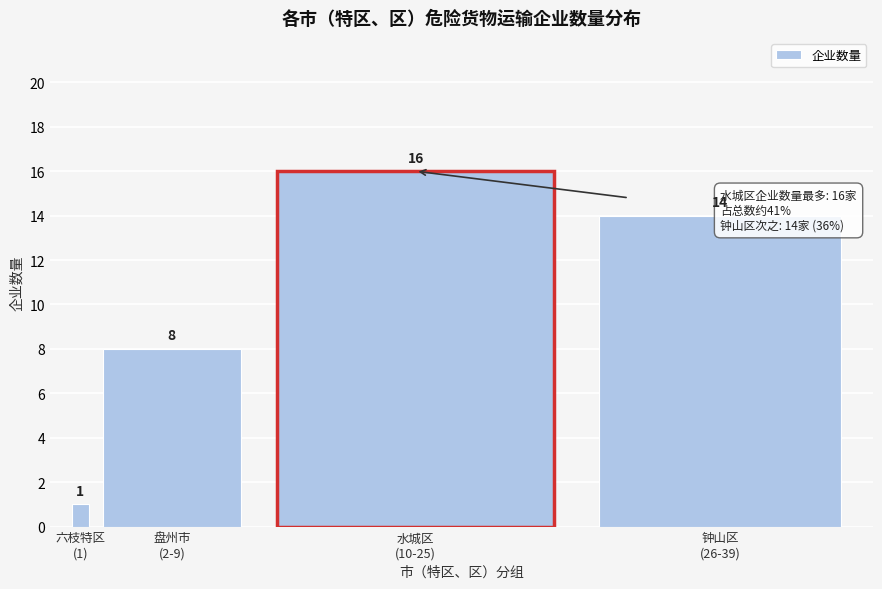

Reading left to right, what are all the values shown in this chart?

1	8	16	14